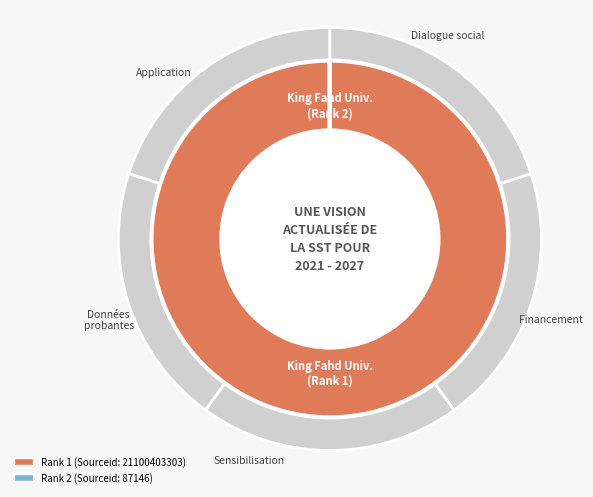

What percentage do 2 and 1 together represent?

100.0%